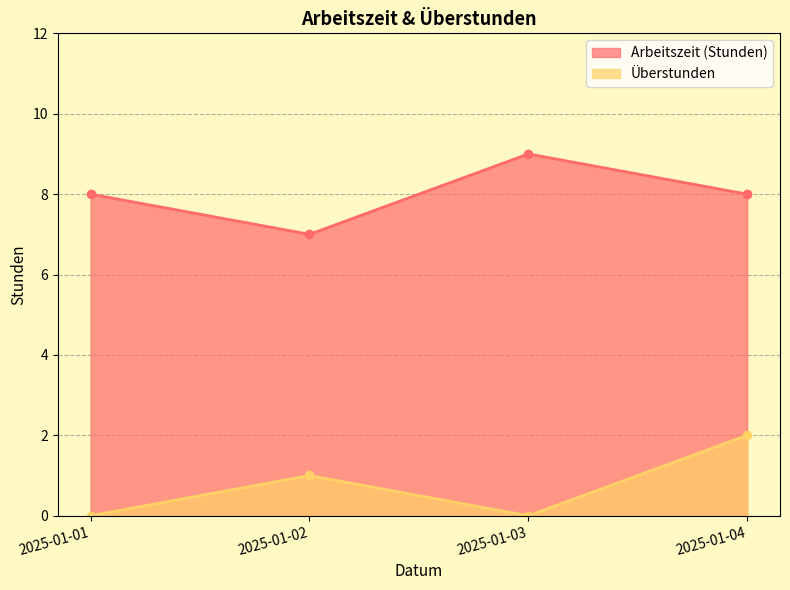

True or false: Überstunden and Arbeitszeit (Stunden) intersect in this chart.

False